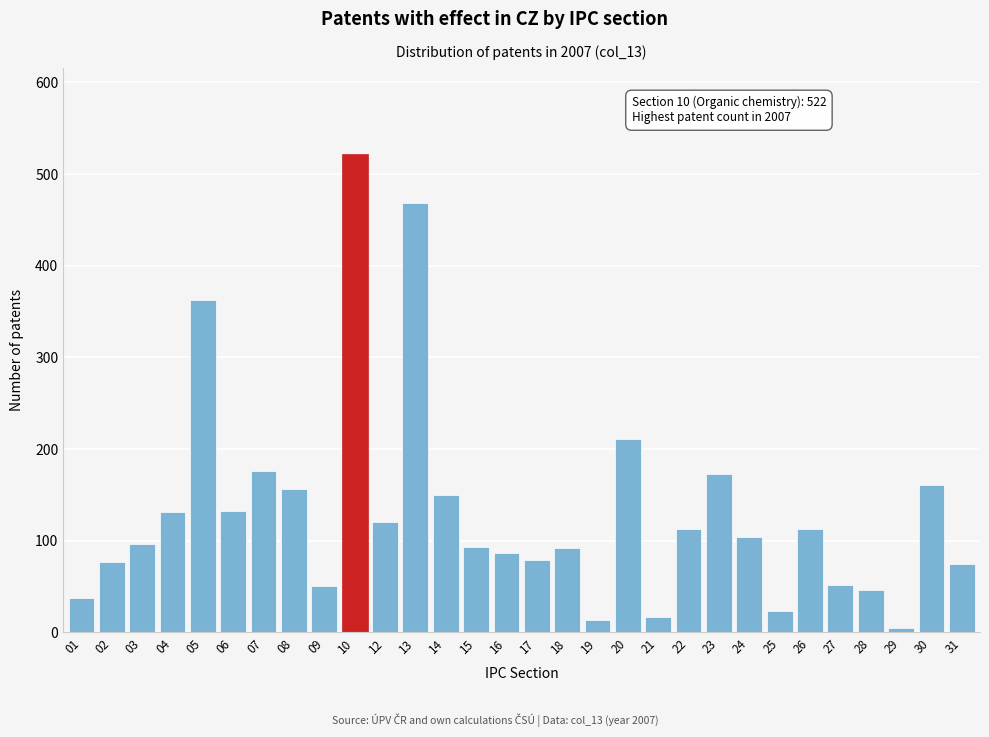

What is the maximum value shown in the chart?

522